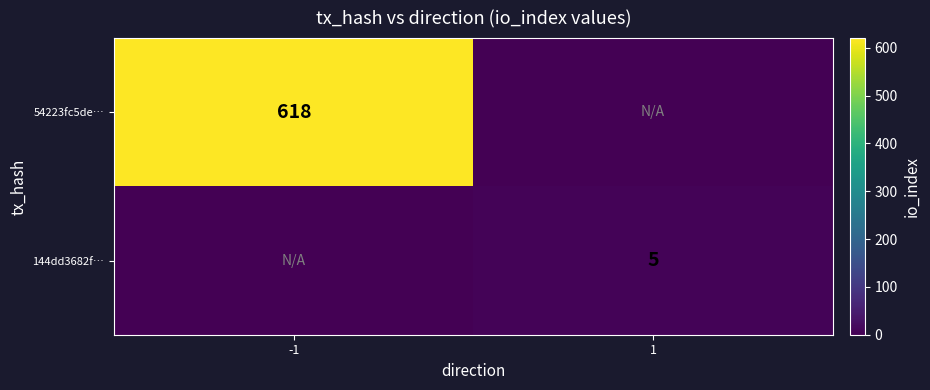

Is the value of 54223fc5de… at -1 greater than the value of 144dd3682f… at 1?

Yes